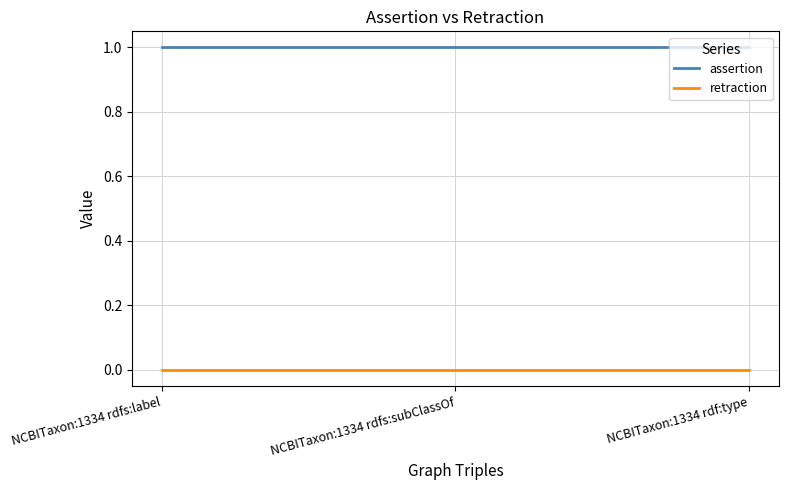

What is the total value across all series at NCBITaxon:1334 rdfs:label?

1